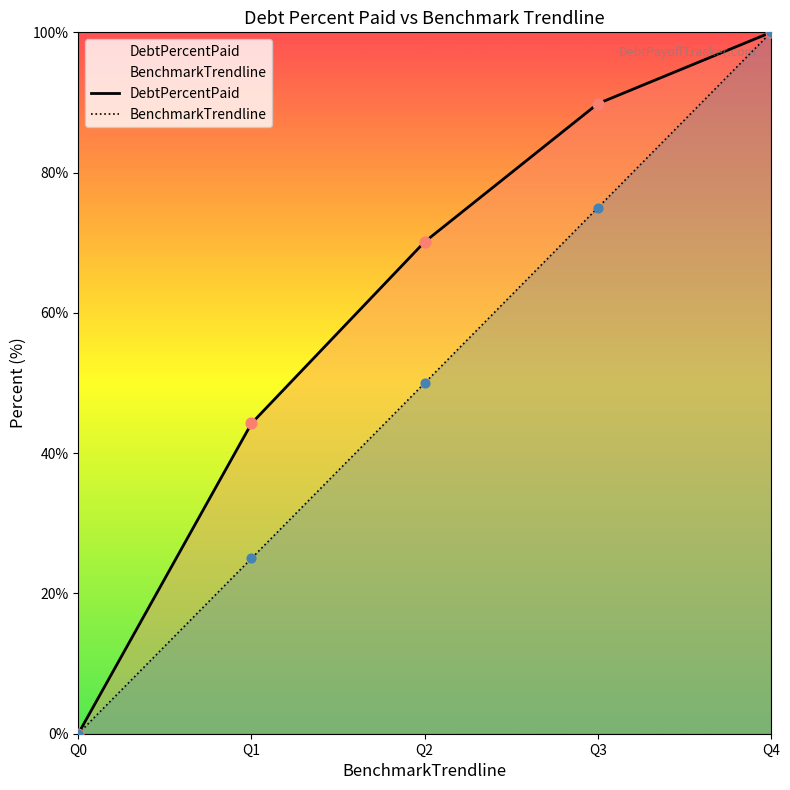

Which series has the largest Y range (max minus min)?

DebtPercentPaid